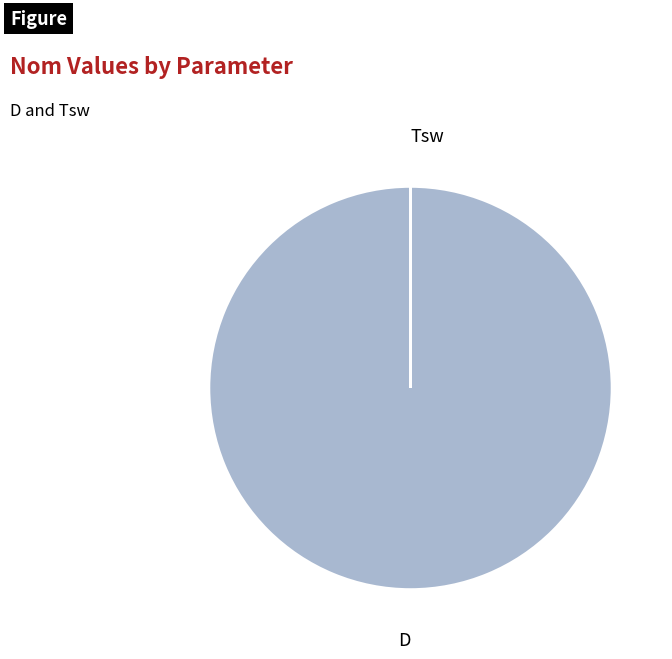

Rank the categories by value from highest to lowest.

D, Tsw